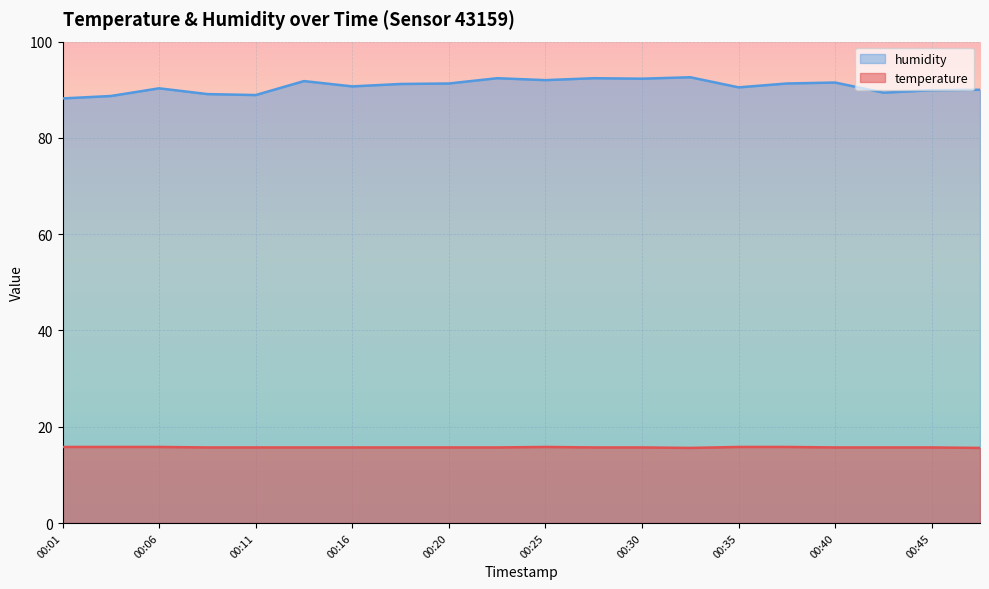

What is the sum of the temperature values at 00:35 and 00:16?

31.5